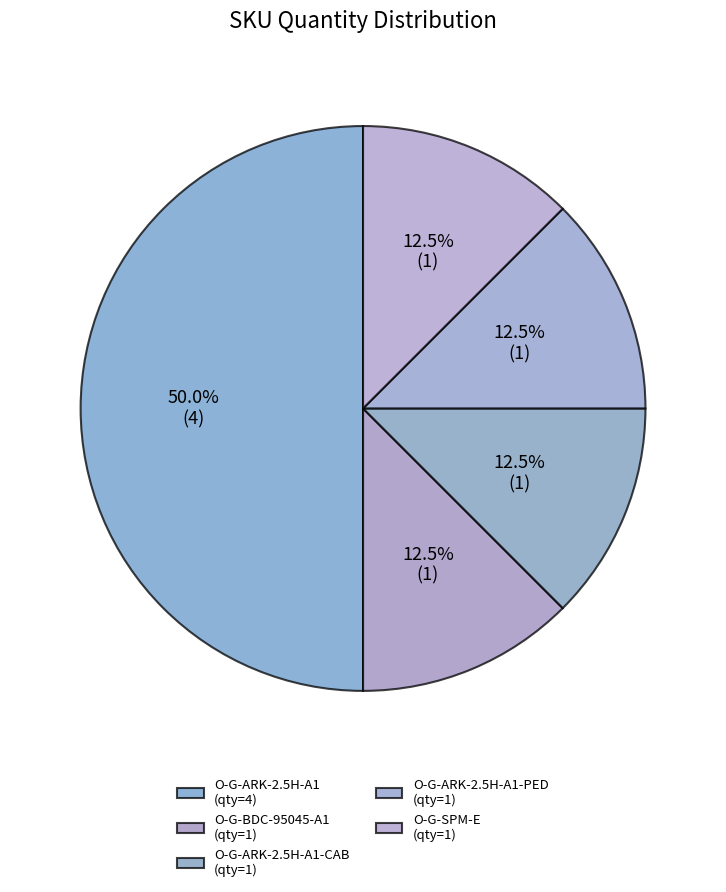

Which slice is the smallest?

O-G-BDC-95045-A1